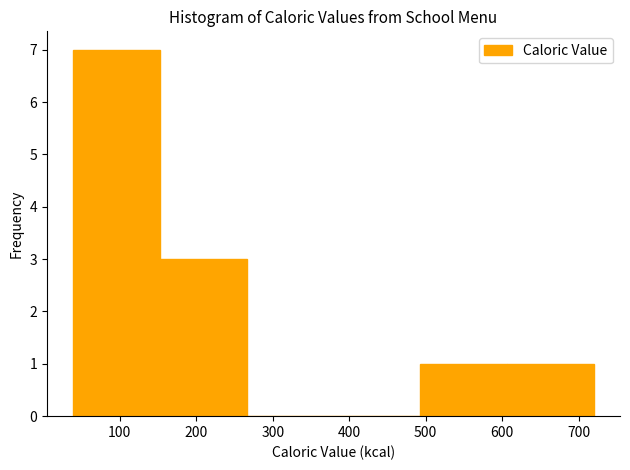

Which range on the x-axis has the tallest bar?

40 to 150